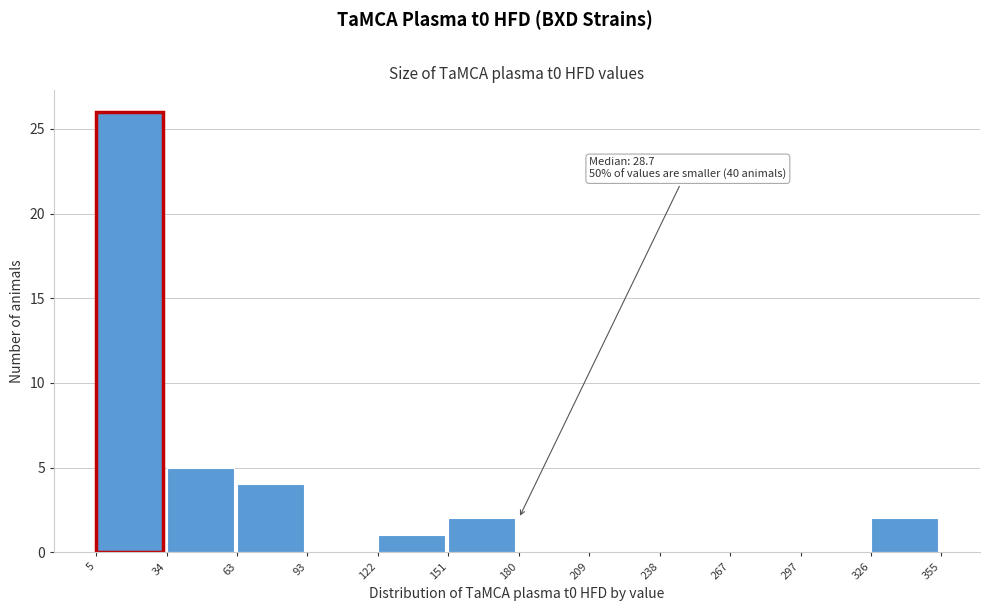

Which range on the x-axis has the tallest bar?

5 to 34